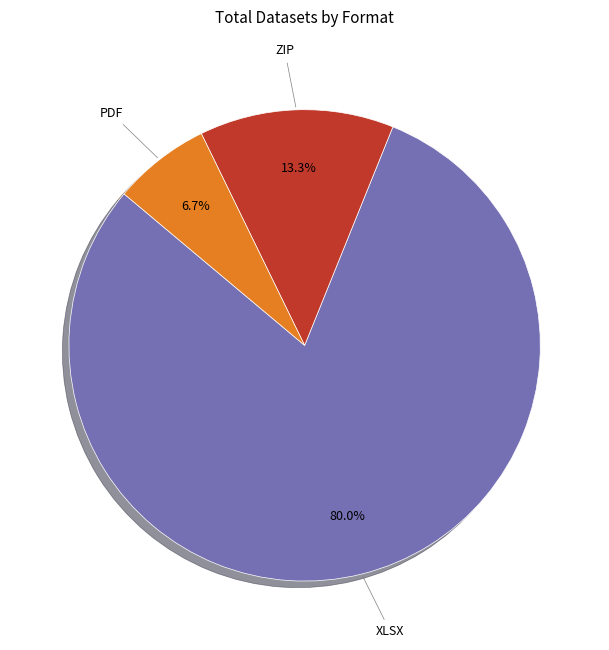

To the nearest percent, what is the average slice percentage?

33%